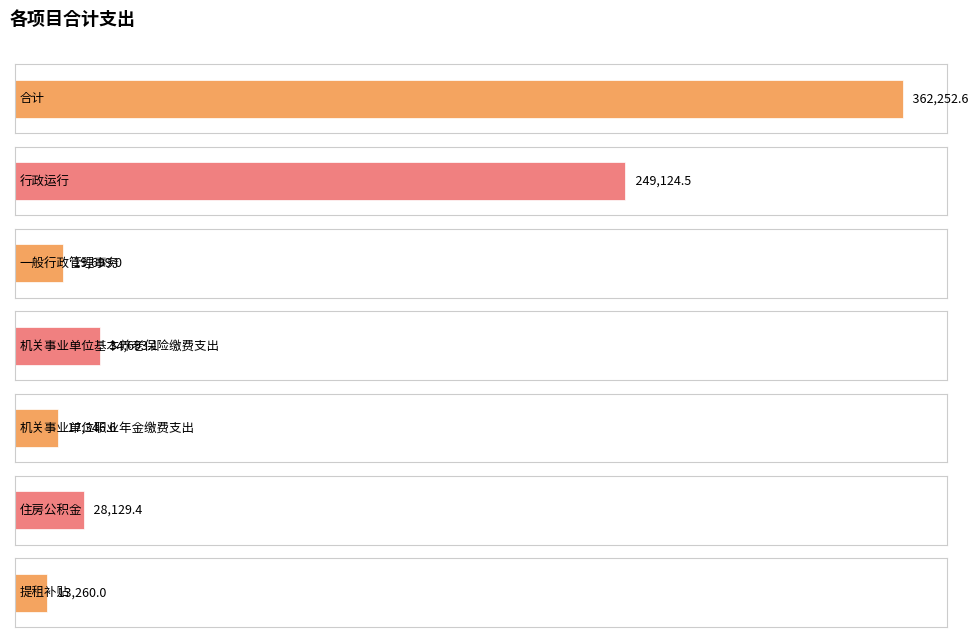

What is the value of the 5th bar from the left?

17346.6